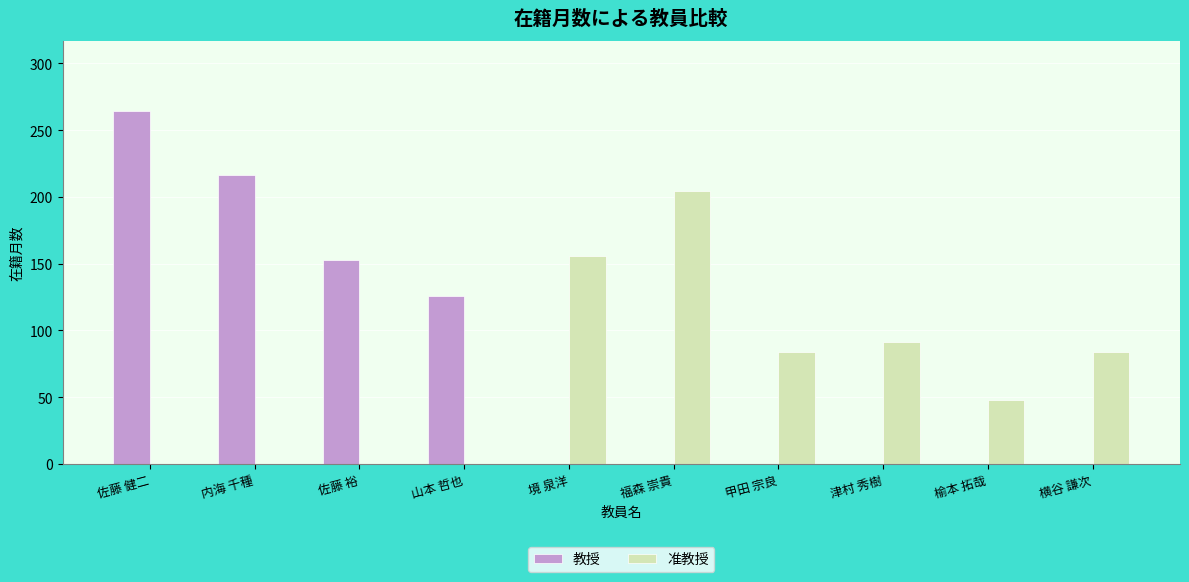

At which label does 准教授 reach its peak?

福森 崇貴